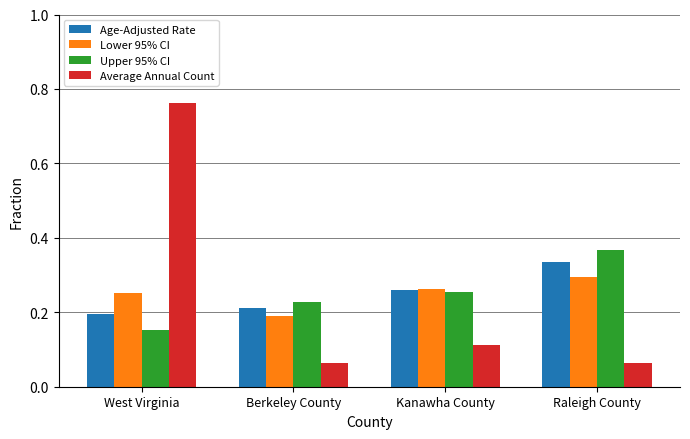

At which category does the chart reach its peak across all series?

West Virginia